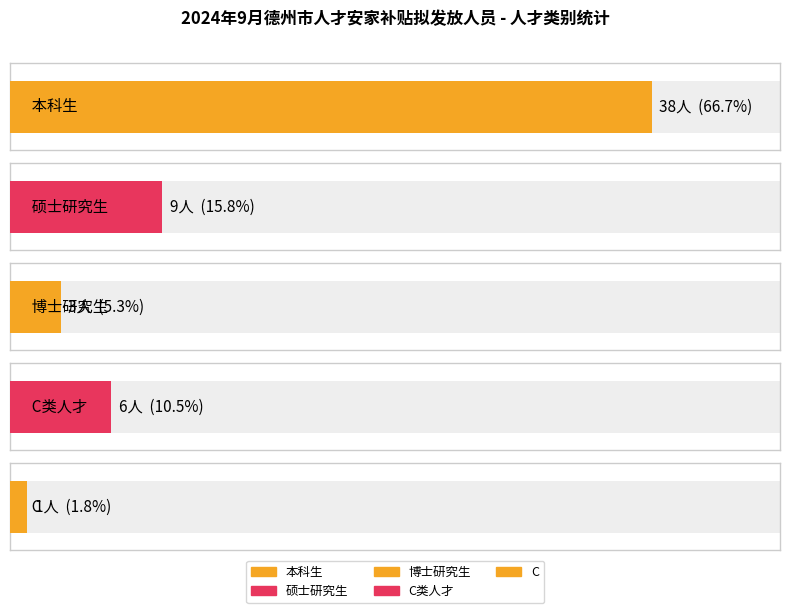

What is the label of the 2nd bar from the right?

C类人才